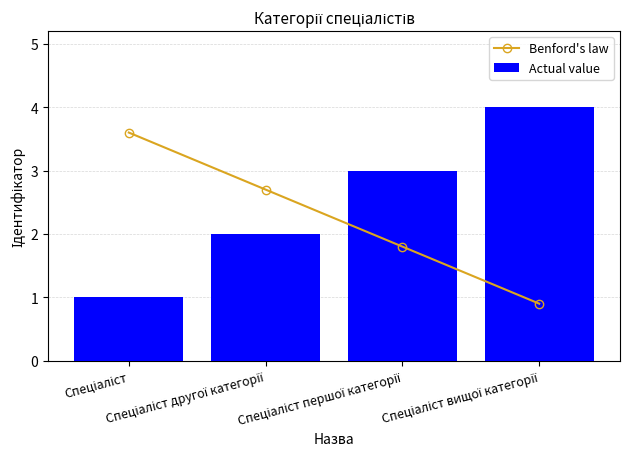

Reading right to left, extract all data points from this chart.

Benford's law: Спеціаліст вищої категорії=0.9	Спеціаліст першої категорії=1.8	Спеціаліст другої категорії=2.7	Спеціаліст=3.6
Actual value: Спеціаліст вищої категорії=4.0	Спеціаліст першої категорії=3.0	Спеціаліст другої категорії=2.0	Спеціаліст=1.0